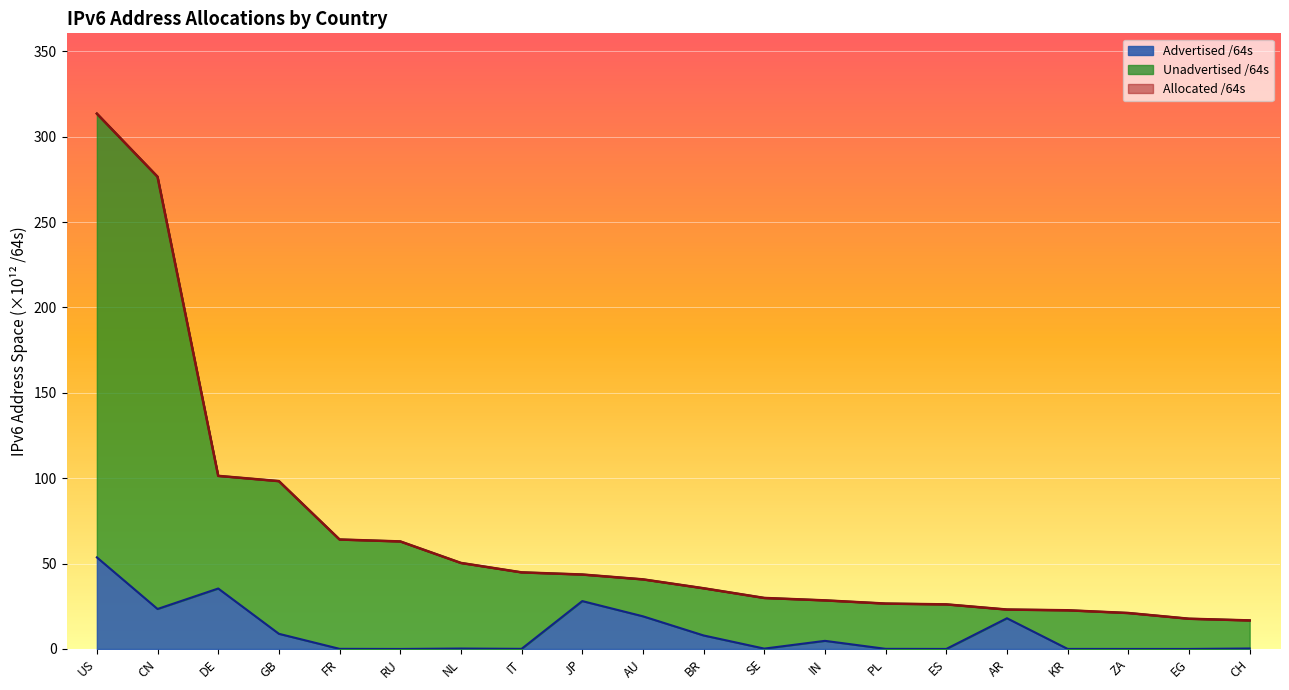

List the series in order of their peak value, lowest first.

Advertised /64s, Unadvertised /64s, Allocated /64s